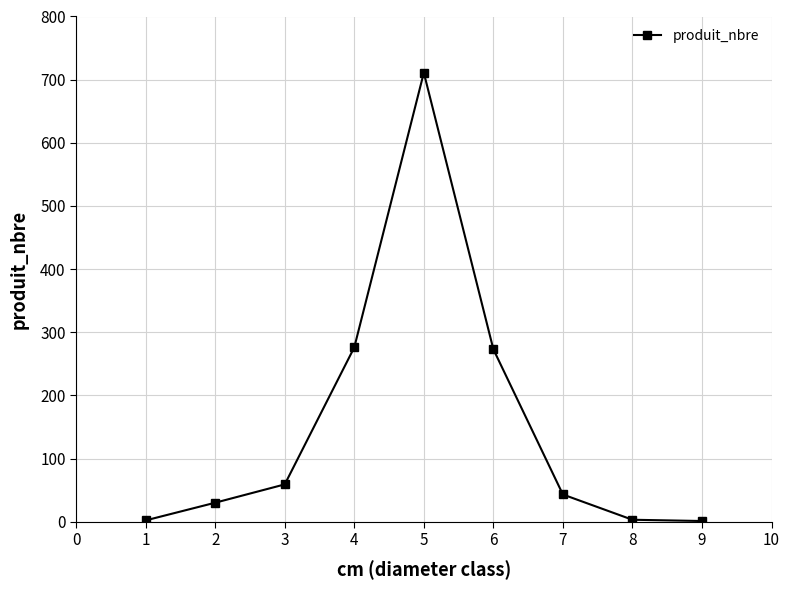

What is the difference between the maximum and minimum values?

710